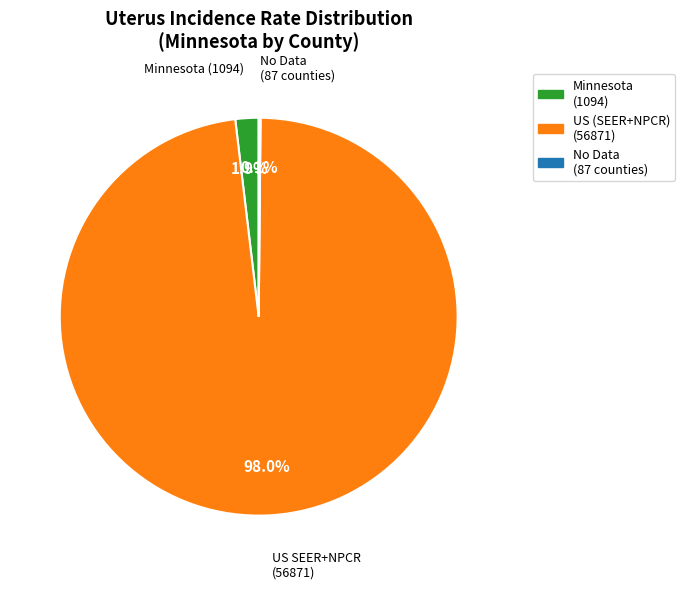

Does any single category account for the majority?

Yes